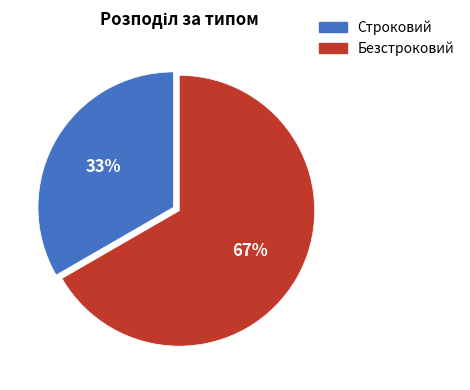

Approximately how many times larger is the value at Безстроковий compared to Строковий?

2.0